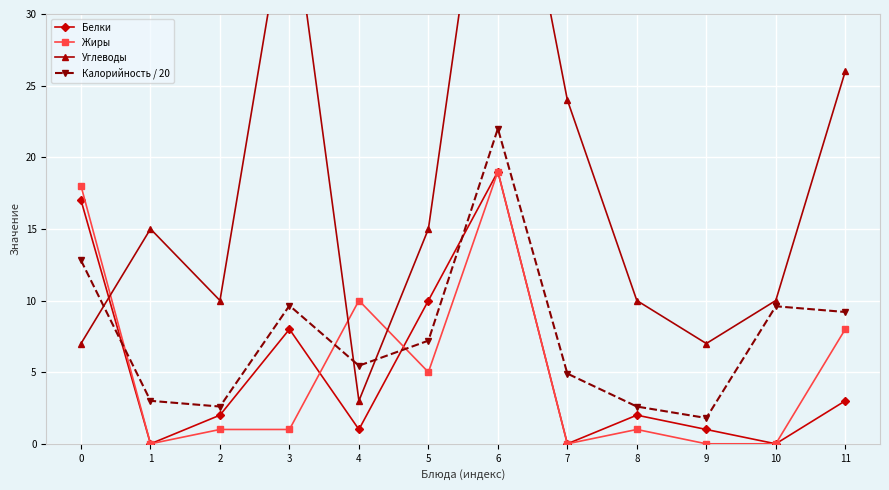

At which category does Жиры reach its first local valley?

1